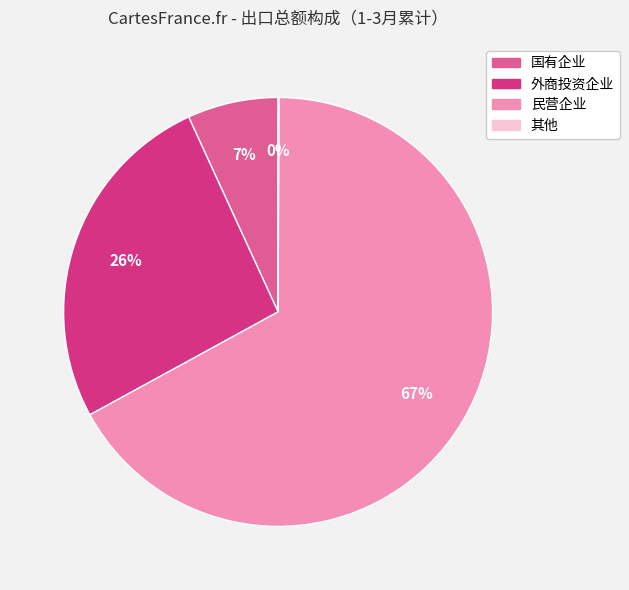

Do 外商投资企业 and 民营企业 together represent more than half of the pie?

Yes